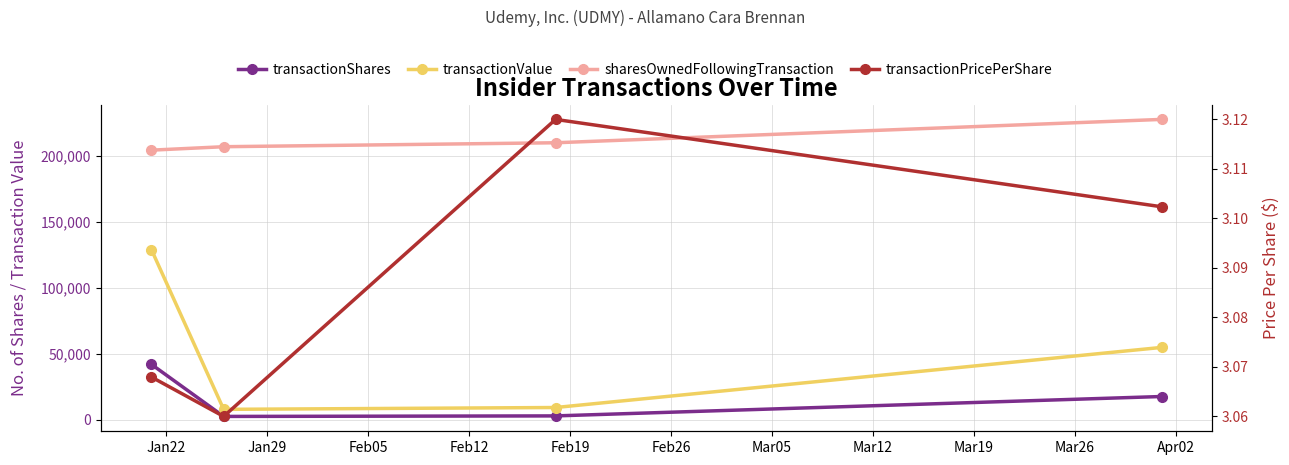

Rank the series by their maximum value, from lowest to highest.

transactionPricePerShare, transactionShares, transactionValue, sharesOwnedFollowingTransaction